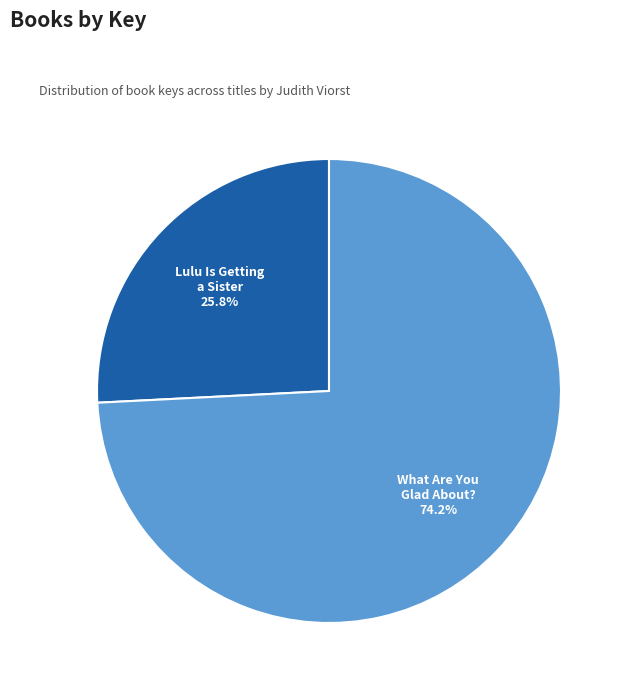

Which slice is the largest?

What Are You Glad About?